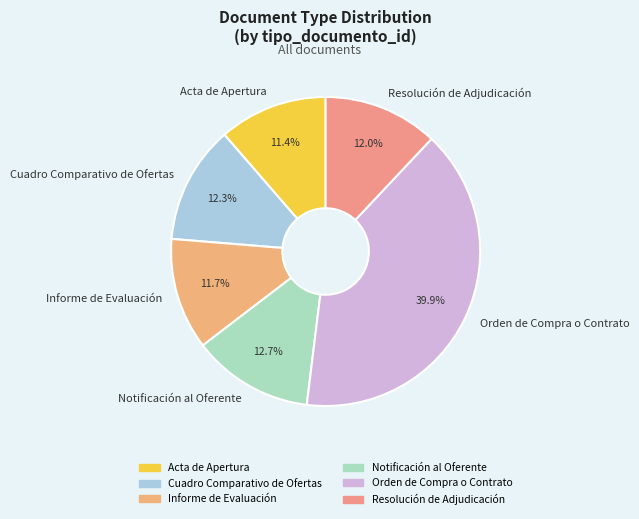

Between Notificación al Oferente and Resolución de Adjudicación, which is larger?

Notificación al Oferente